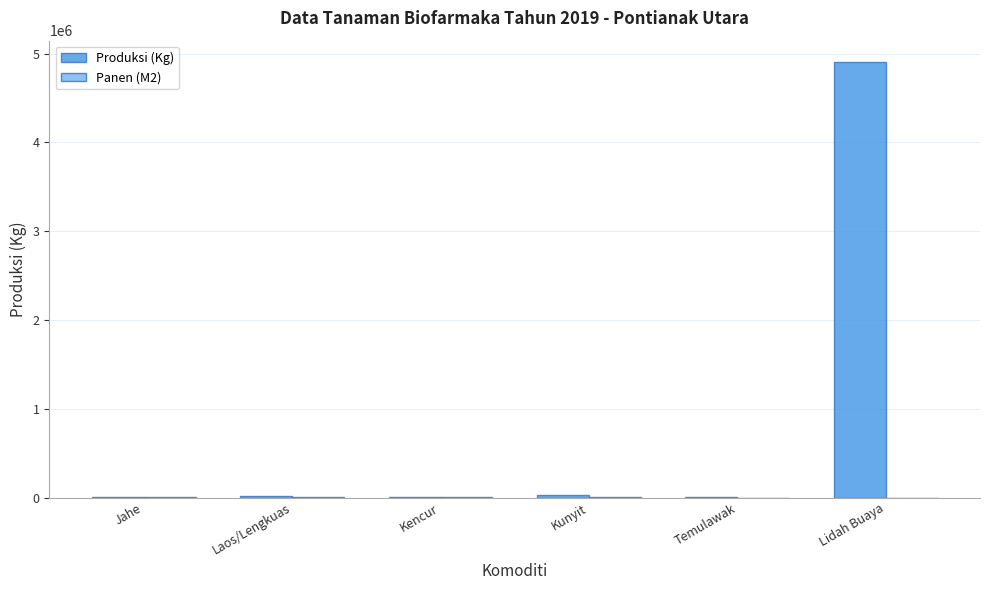

What is the maximum value for Produksi (Kg)?

4900000